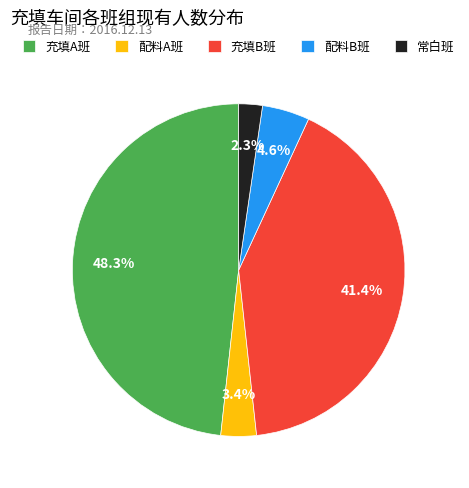

Combined, what portion of the pie is 充填A班 and 常白班?

50.6%